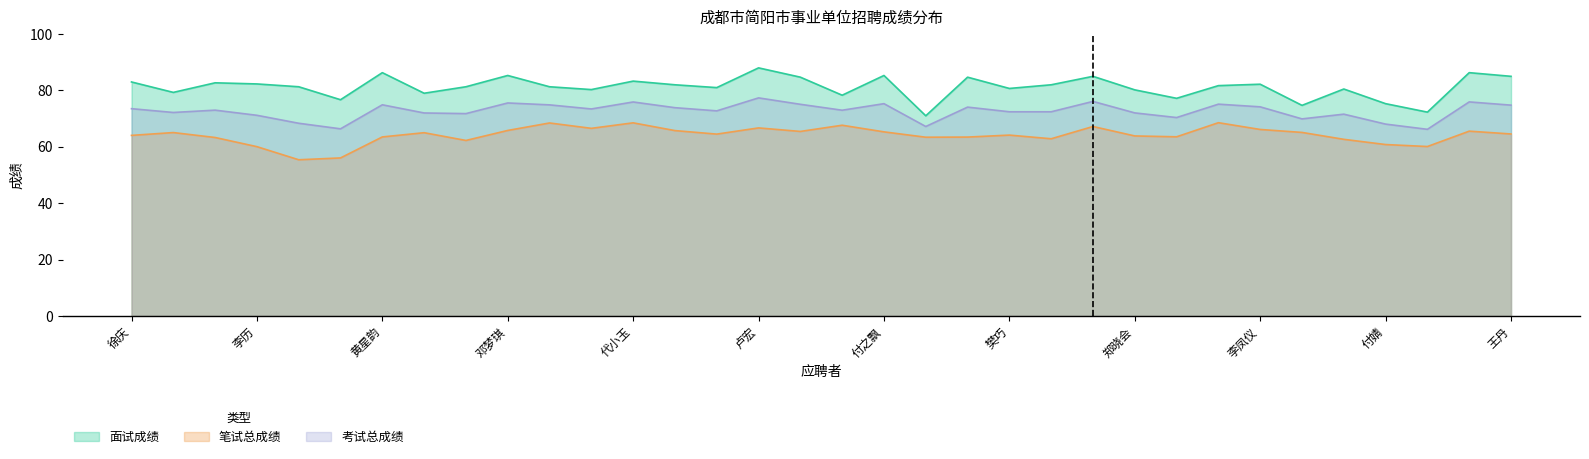

What are all the series names shown in the legend?

面试成绩, 笔试总成绩, 考试总成绩